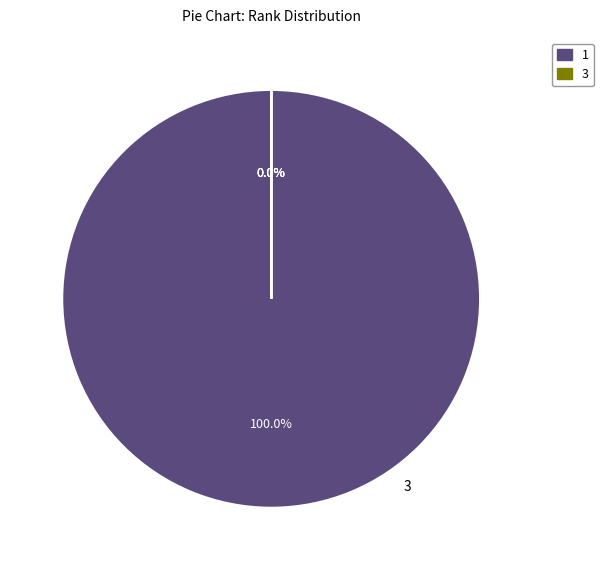

Is 3 the majority of the pie?

No